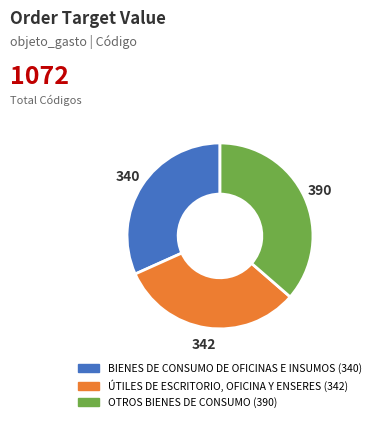

Does OTROS BIENES DE CONSUMO represent more than half of the total?

No